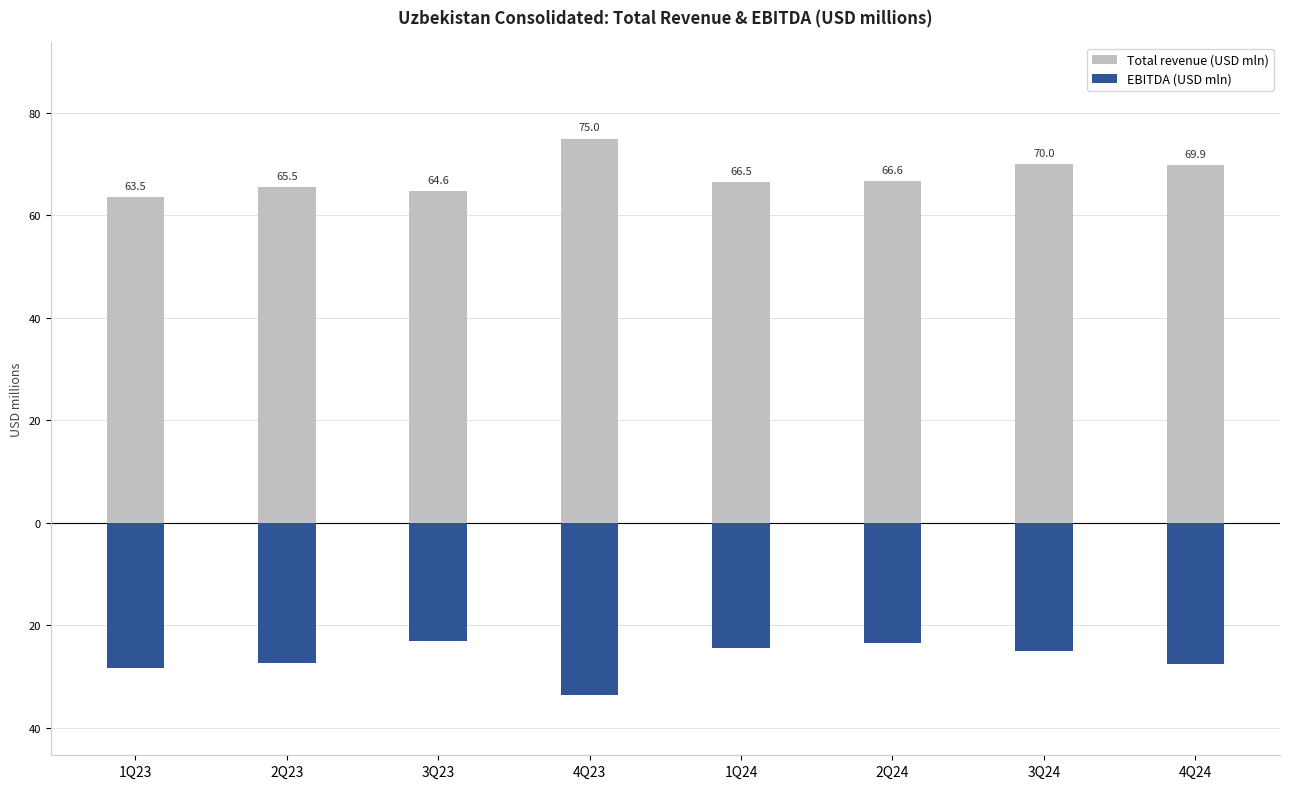

Is the value of EBITDA (USD mln) at 1Q24 greater than the value of Total revenue (USD mln) at 2Q23?

No